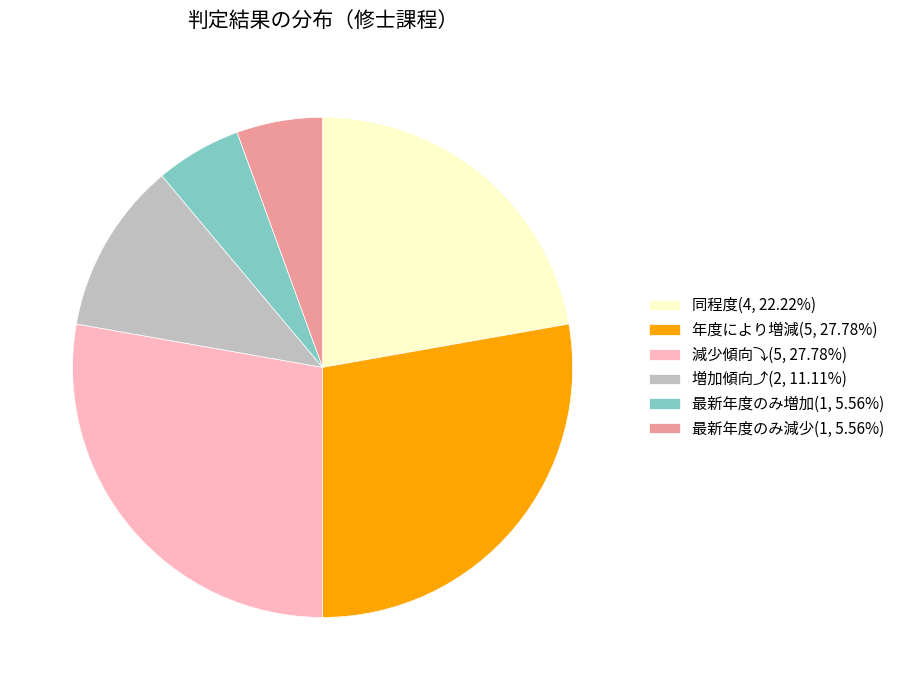

Is there a majority slice in this chart?

No